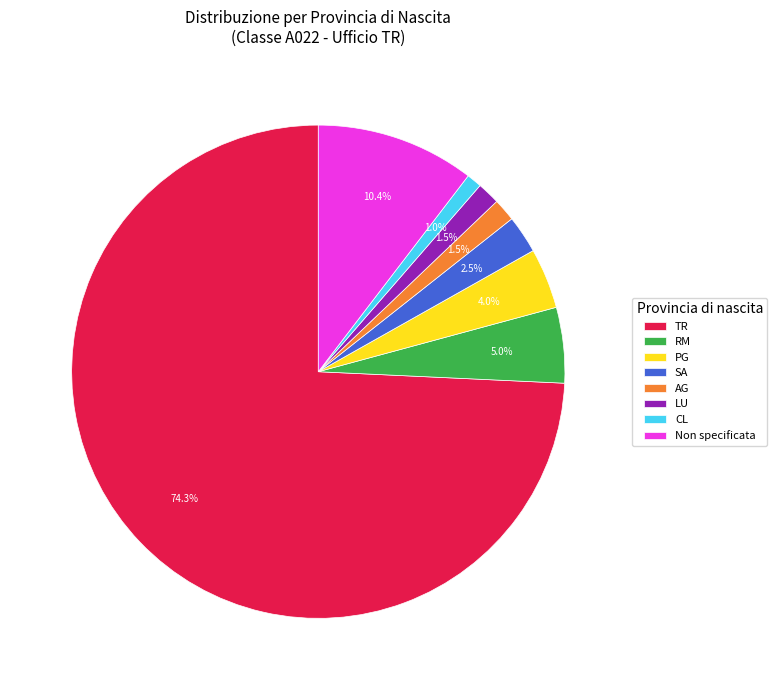

How many segments does this pie chart have?

8